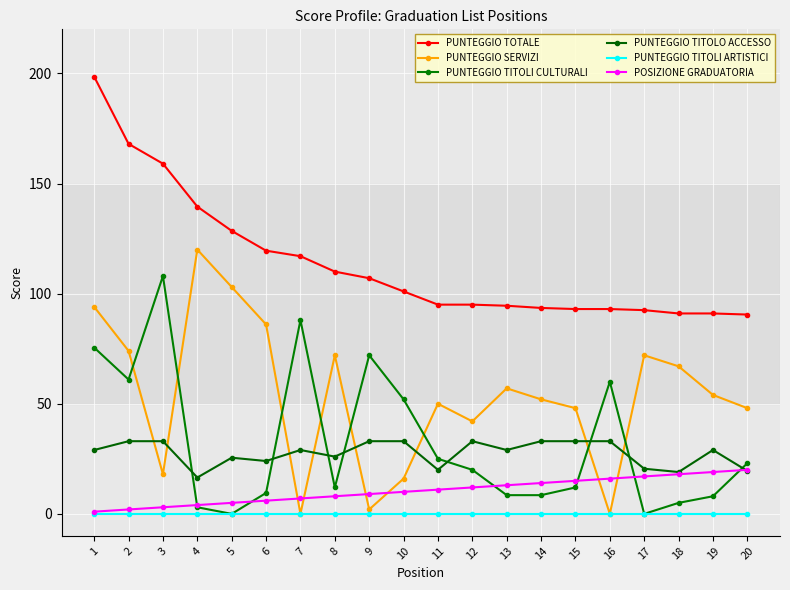

Read the PUNTEGGIO TOTALE value at 10.

101.0